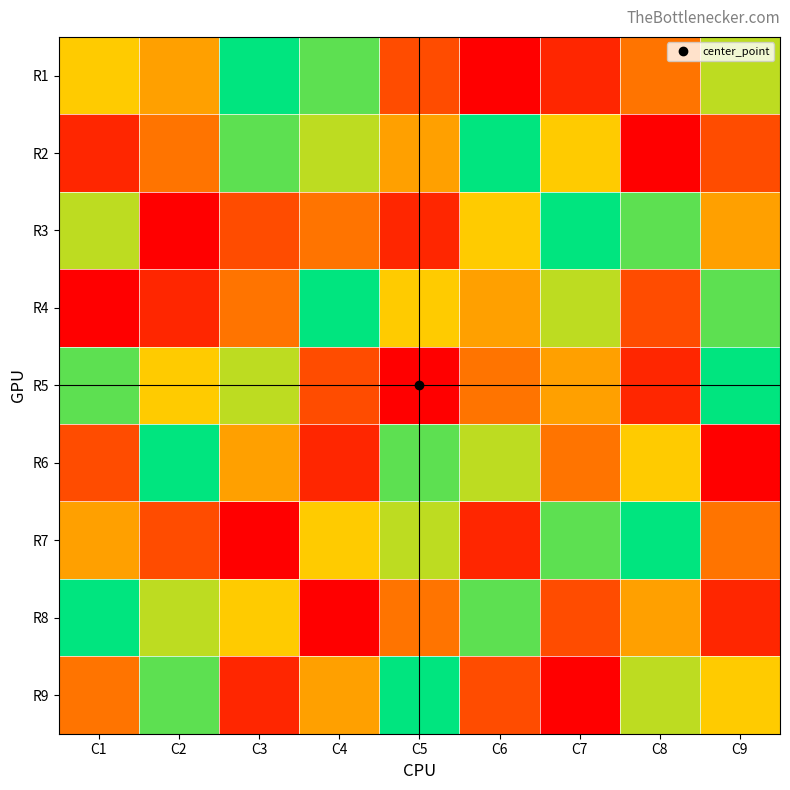

What is the total value across all series at C5?

45